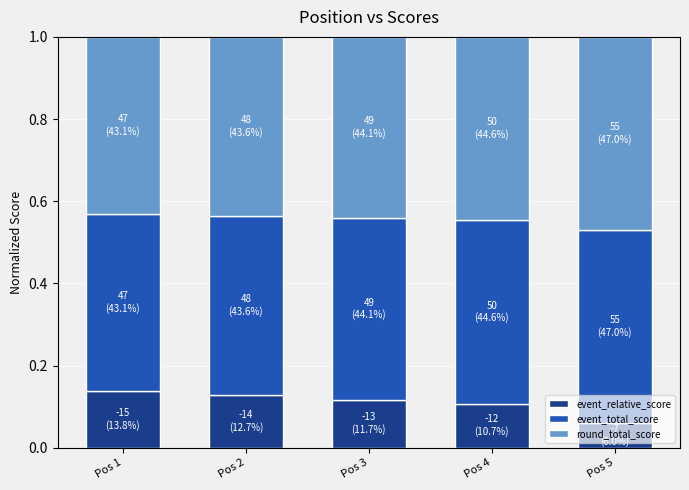

The value of event_relative_score at Pos 3 is 0.1. True or false?

True